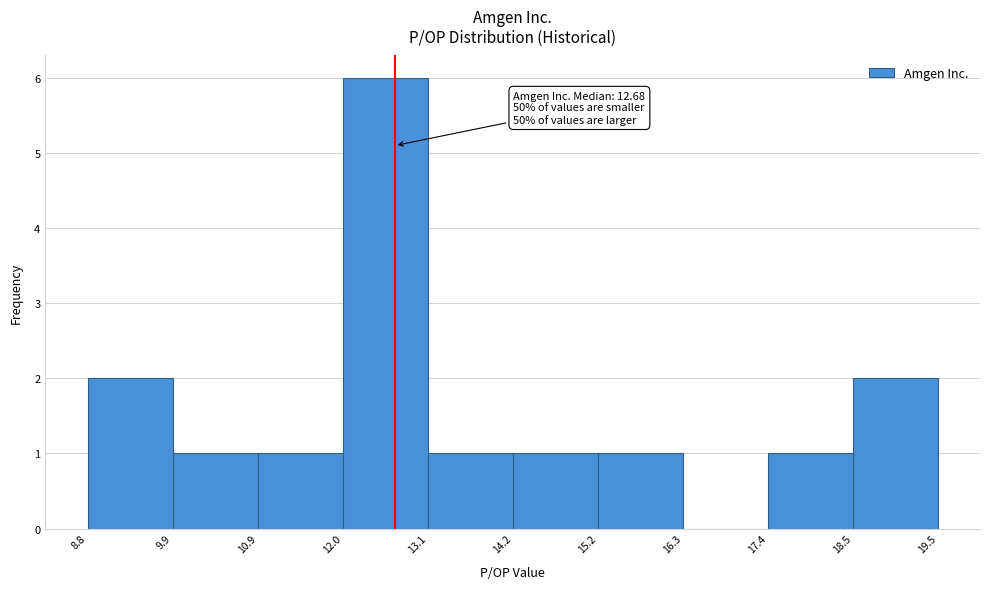

Which range on the x-axis has the tallest bar?

12.0 to 13.1